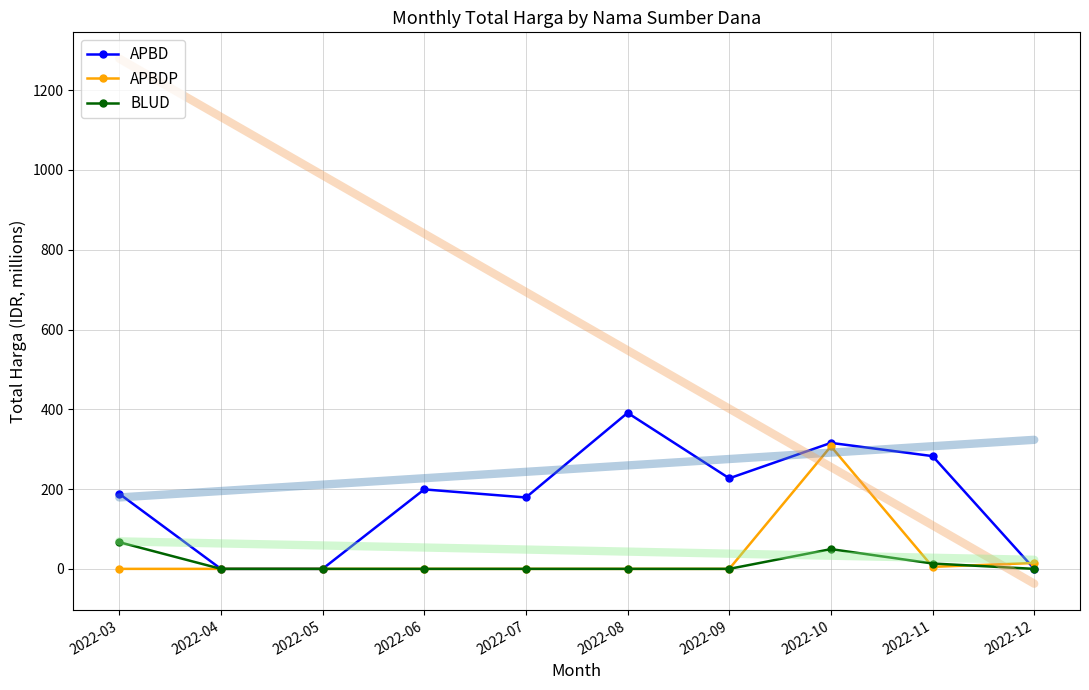

Between 2022-07 and 2022-12, which is larger?

2022-07